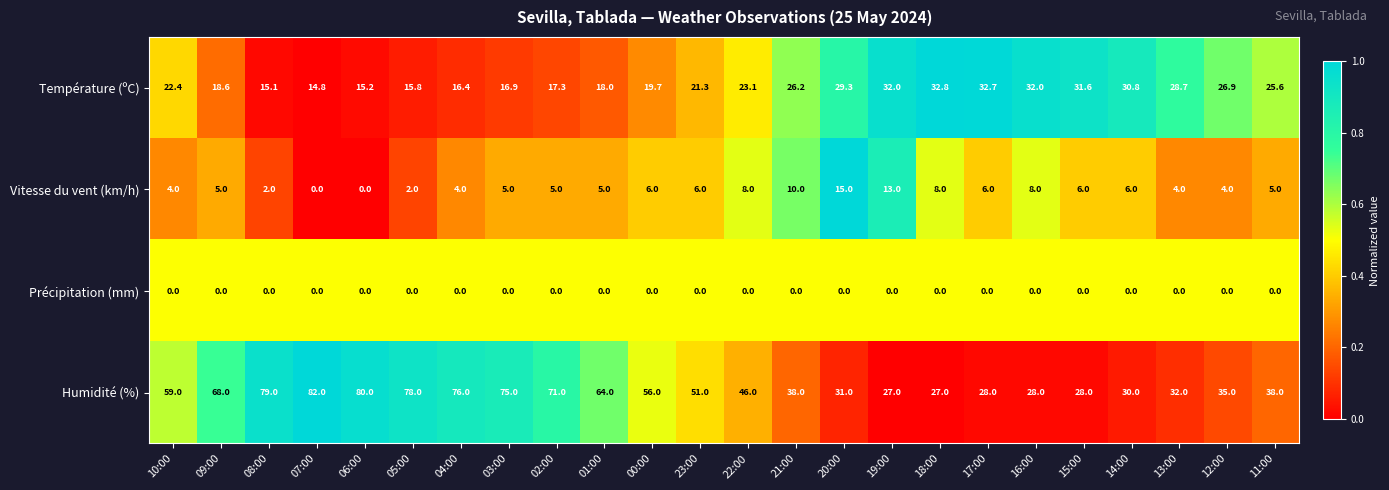

Which series has the largest total across all categories?

Humidité (%)